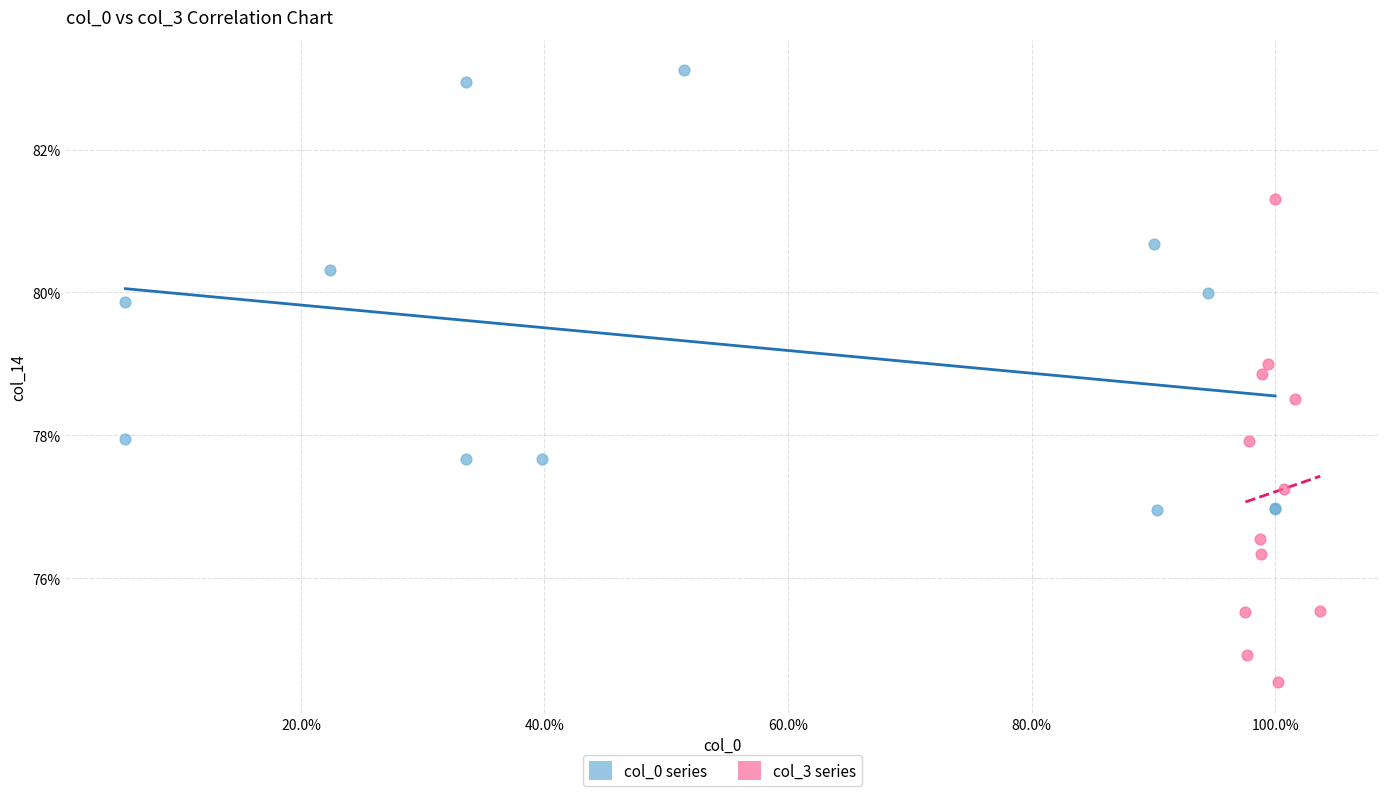

What are all the series names shown in the legend?

col_0 series, col_3 series